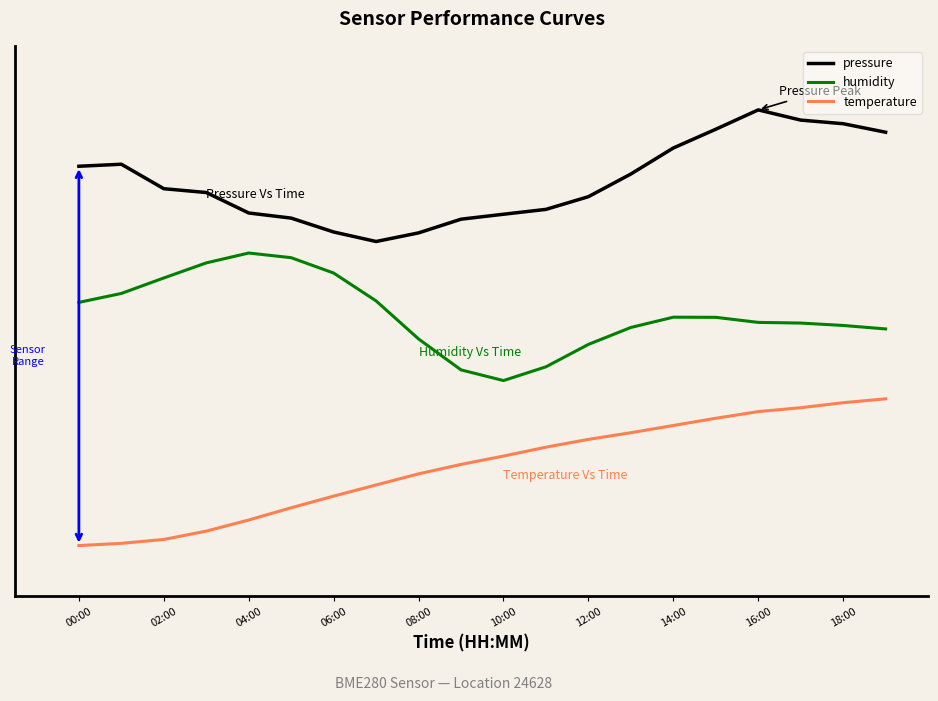

How many interior local valleys does the pressure series have?

1